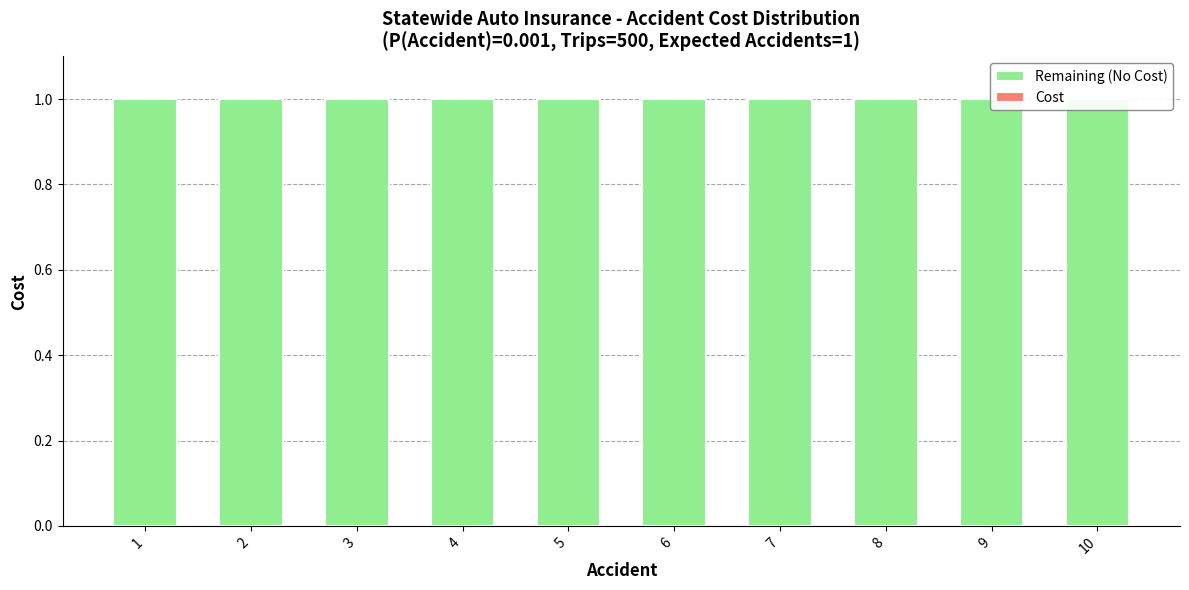

Does the chart contain stacked bars?

No